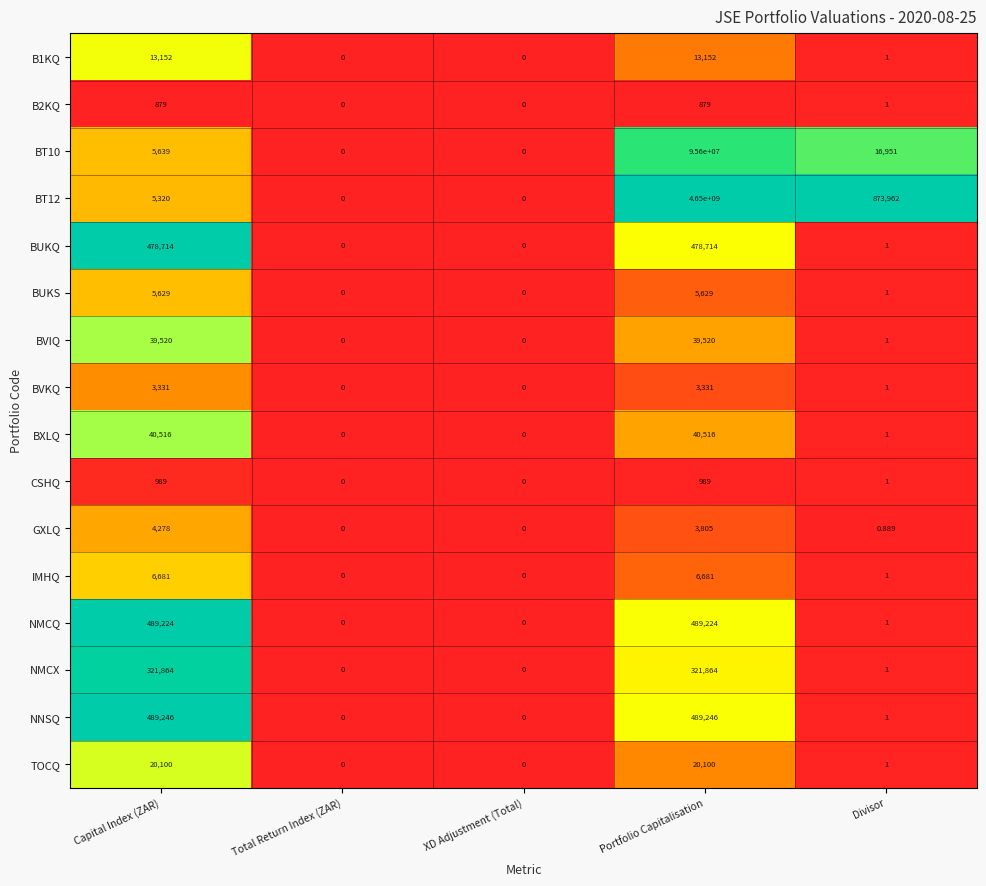

List the series in order of their peak value, highest first.

BT12, BT10, NNSQ, NMCQ, BUKQ, NMCX, BXLQ, BVIQ, TOCQ, B1KQ, IMHQ, BUKS, GXLQ, BVKQ, CSHQ, B2KQ